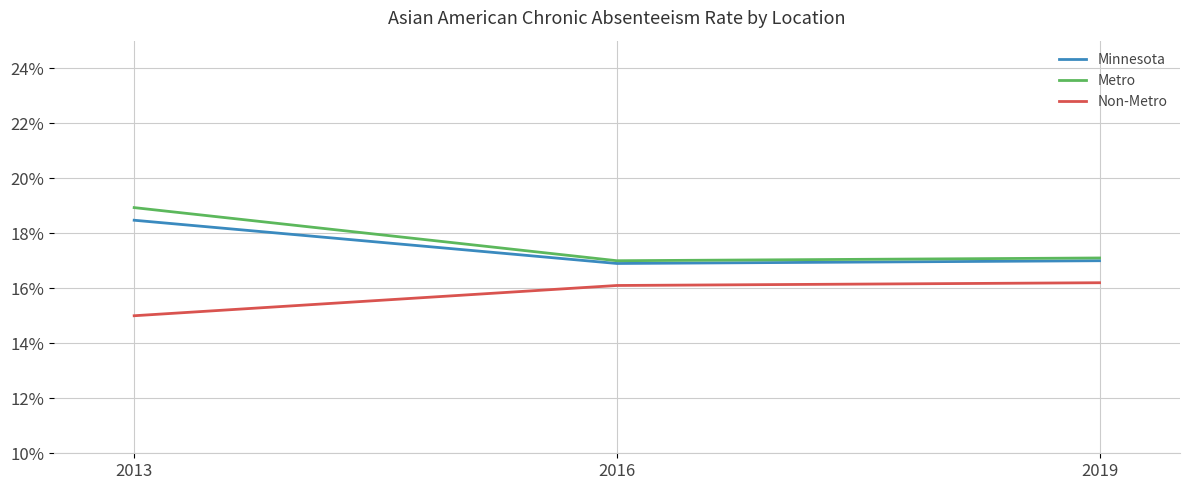

What is the total value across all series at 2013?

0.5